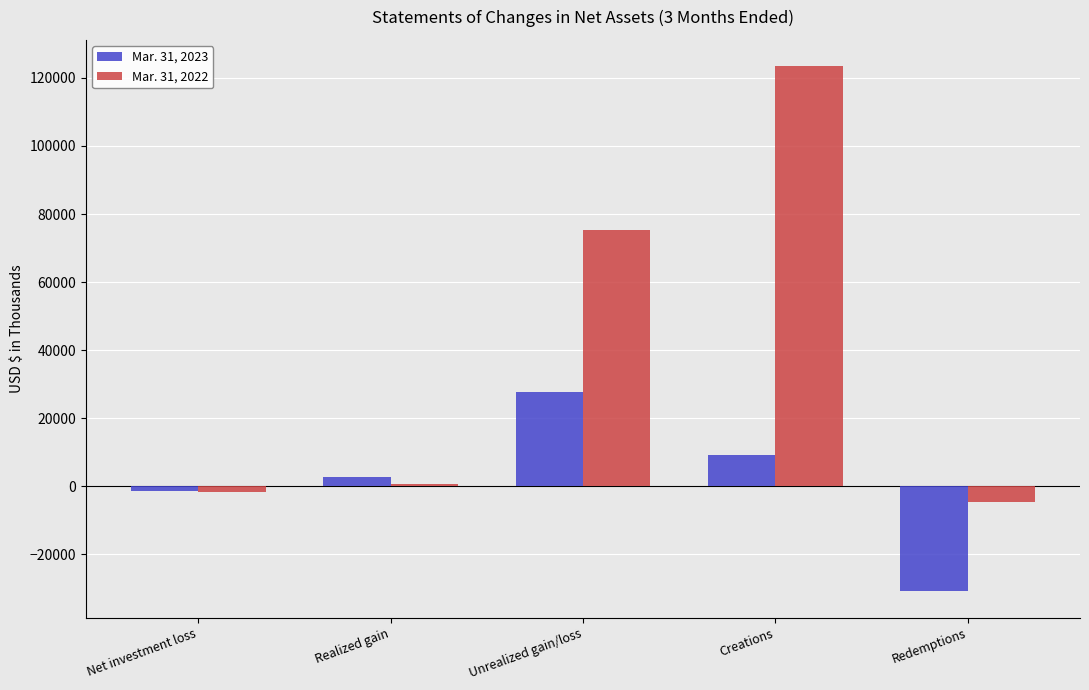

Rank the categories by Mar. 31, 2022 value from highest to lowest.

Creations, Unrealized gain/loss, Realized gain, Net investment loss, Redemptions